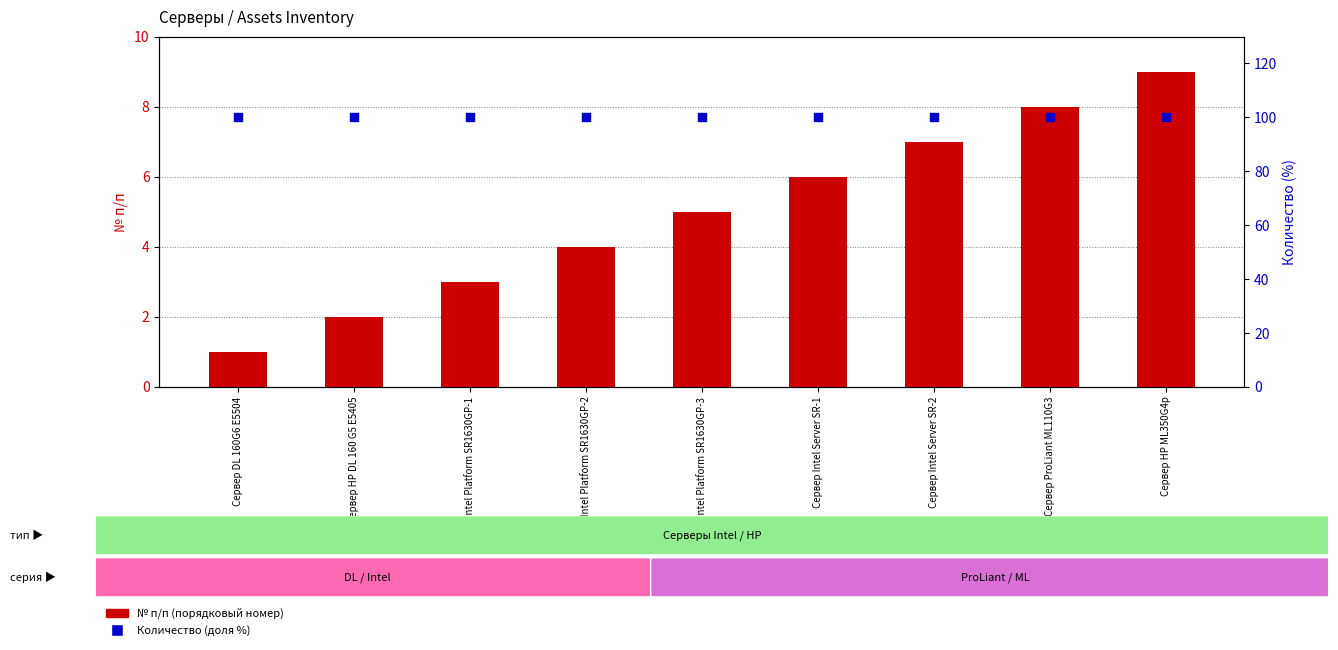

Which series has the widest spread of Y values?

№ п/п (порядковый номер)